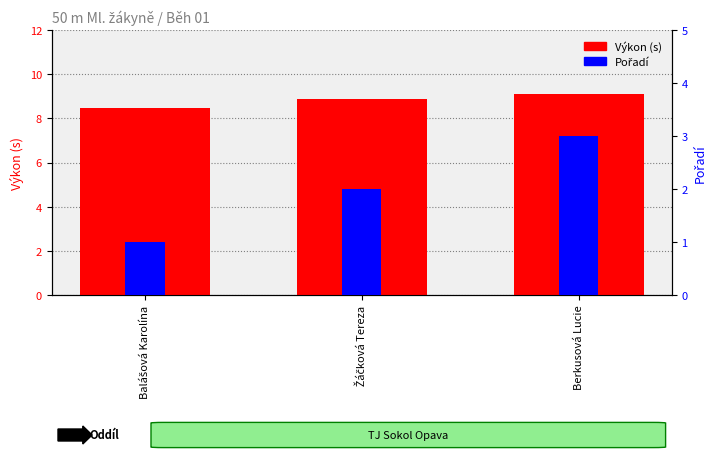

Between Žáčková Tereza and Berkusová Lucie, which series saw the biggest shift?

Pořadí